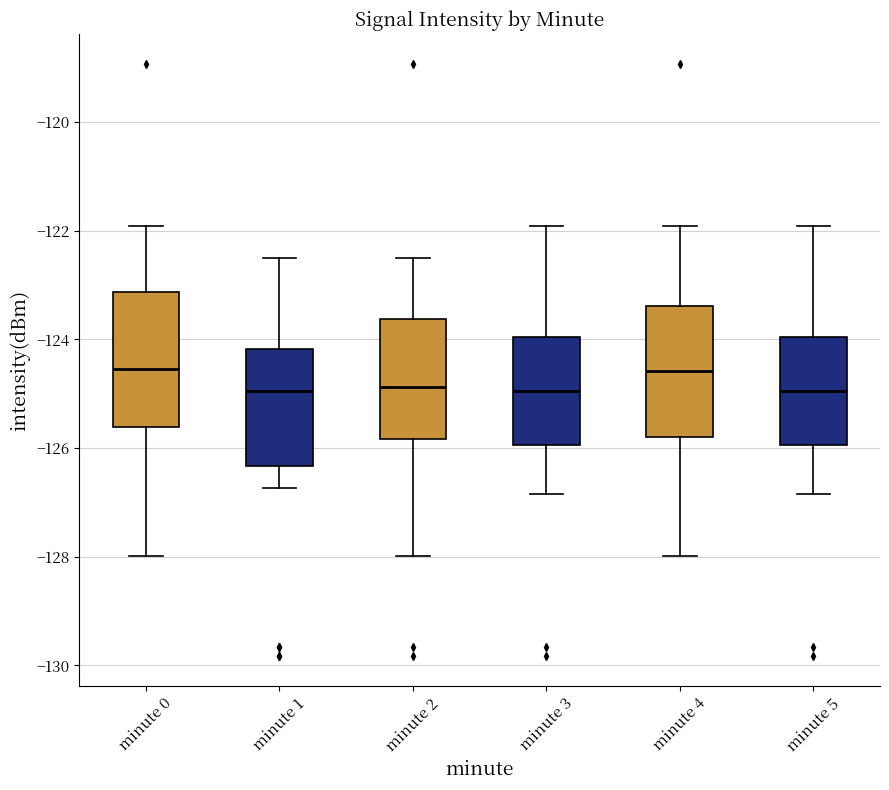

Where does the upper whisker of the box for minute 2 end on the y-axis? The values are not printed on the chart, so give them approximately, as read against the axis.

-122.6